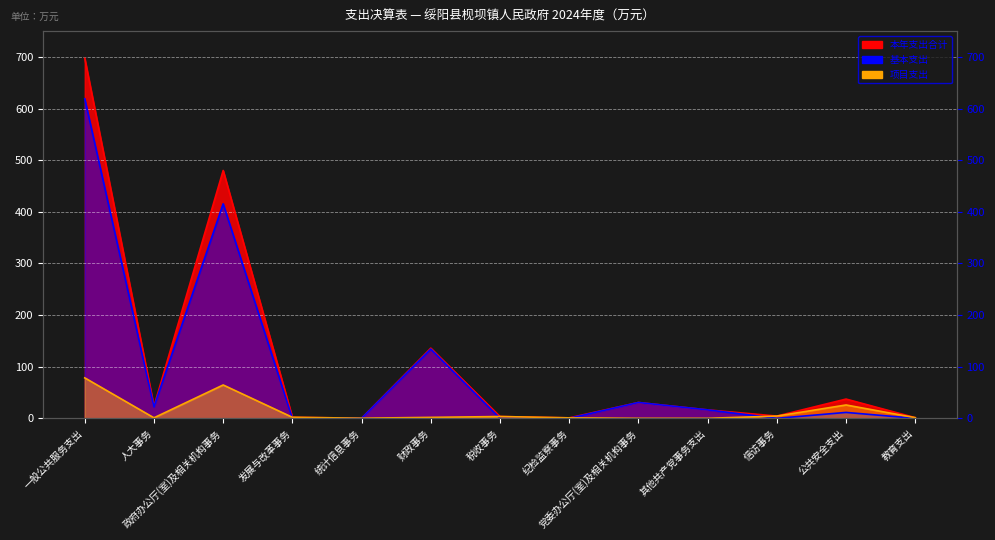

Reading left to right, extract all data points from this chart.

本年支出合计: 697.3	23.3	480.1	2.0	0.2	135.9	3.5	0.9	30.7	16.4	4.4	37.3	1.3
基本支出: 618.9	22.3	415.5	0.0	0.0	134.1	0.0	0.0	30.7	16.4	0.0	11.4	0.0
项目支出: 78.4	1.0	64.6	2.0	0.2	1.8	3.5	0.9	0.0	0.0	4.4	25.9	1.3